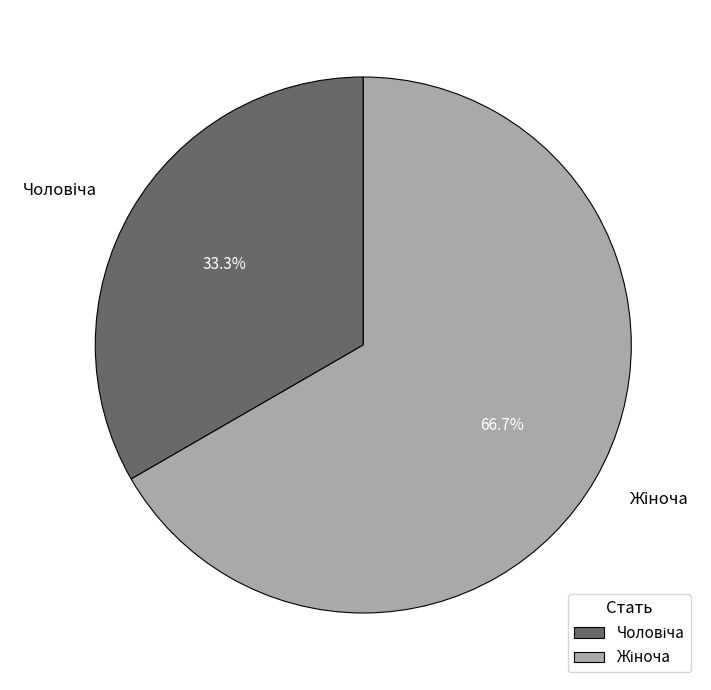

Is there any slice that represents more than half of the pie?

Yes